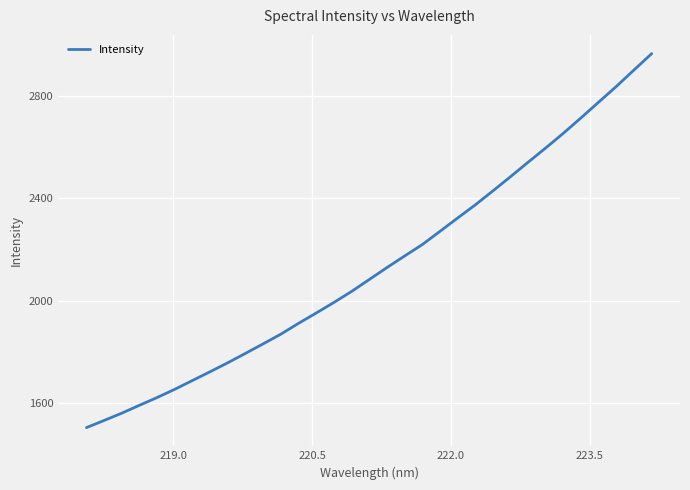

What is the greatest value displayed?

2965.5